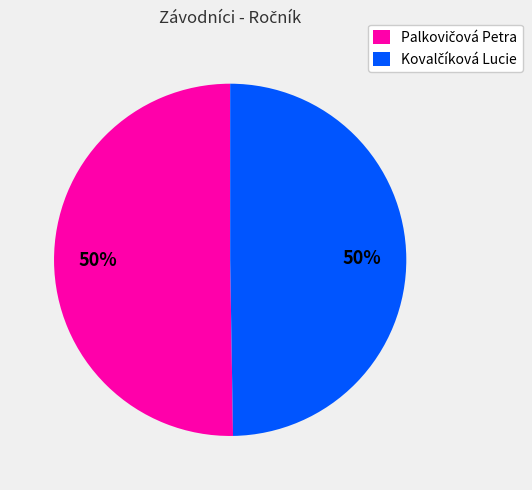

Count the number of slices in the pie.

2